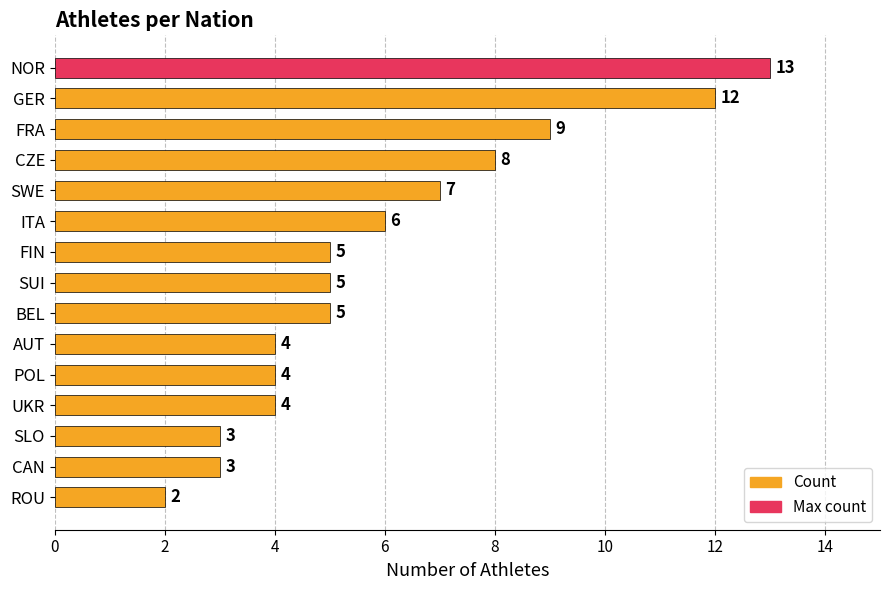

What value does the data have at SLO?

3